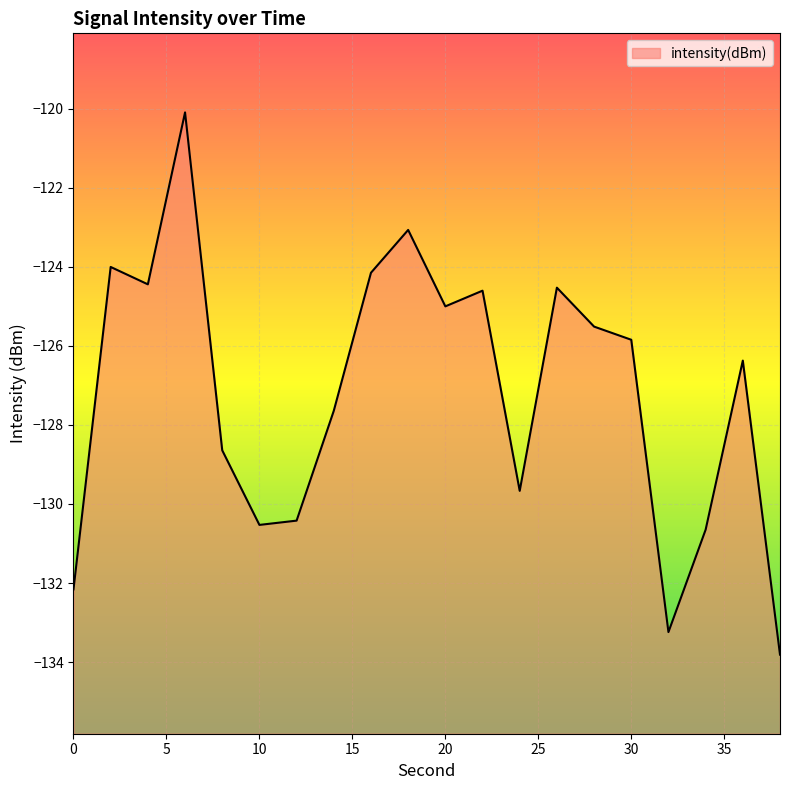

Count the number of data series in this chart.

1